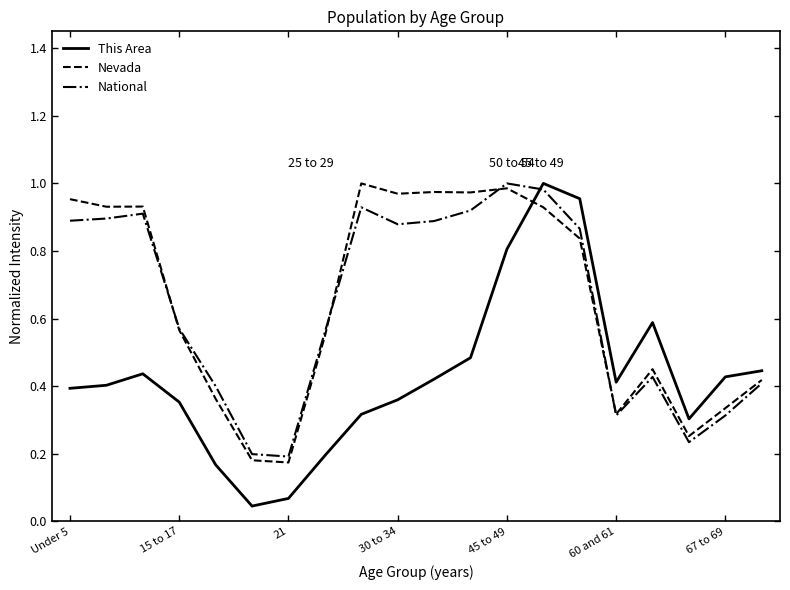

True or false: This Area and Nevada cross at least once.

True